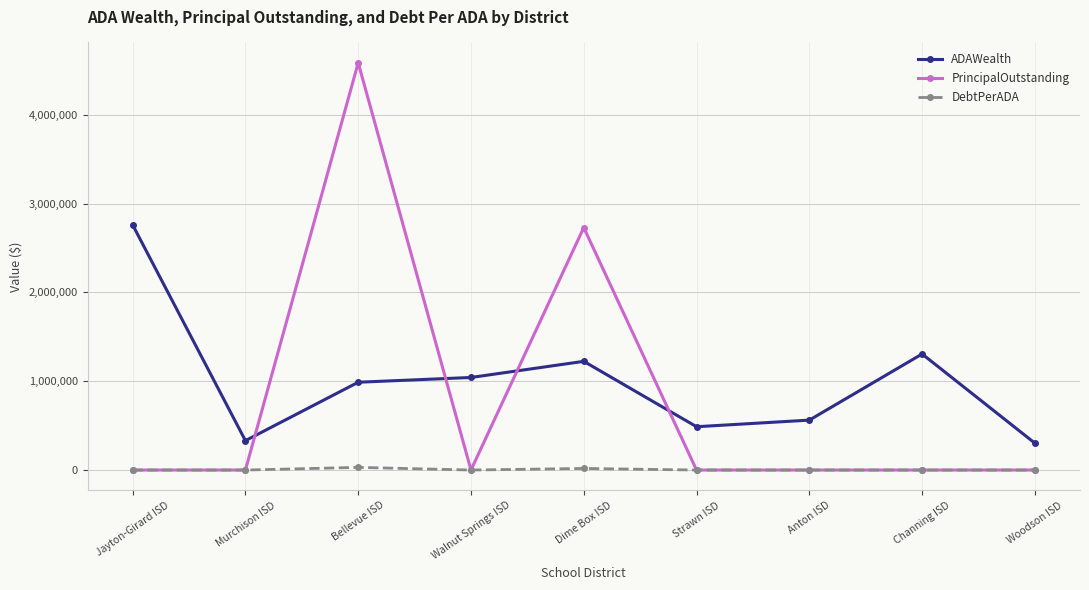

The value of PrincipalOutstanding at Dime Box ISD is 2730000.0. True or false?

True